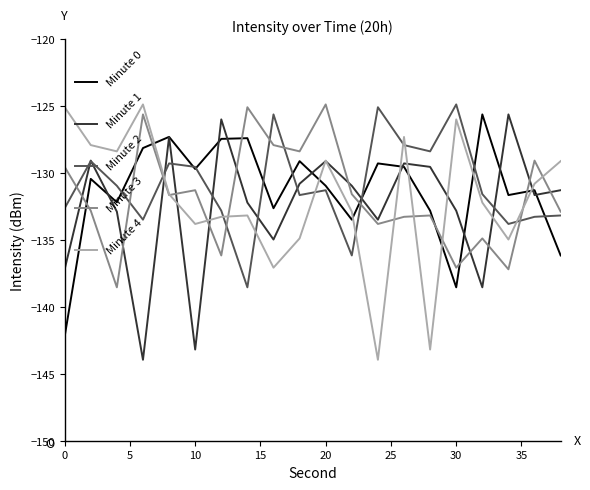

After their last crossing, which series has the higher values: Minute 2 or Minute 4?

Minute 4